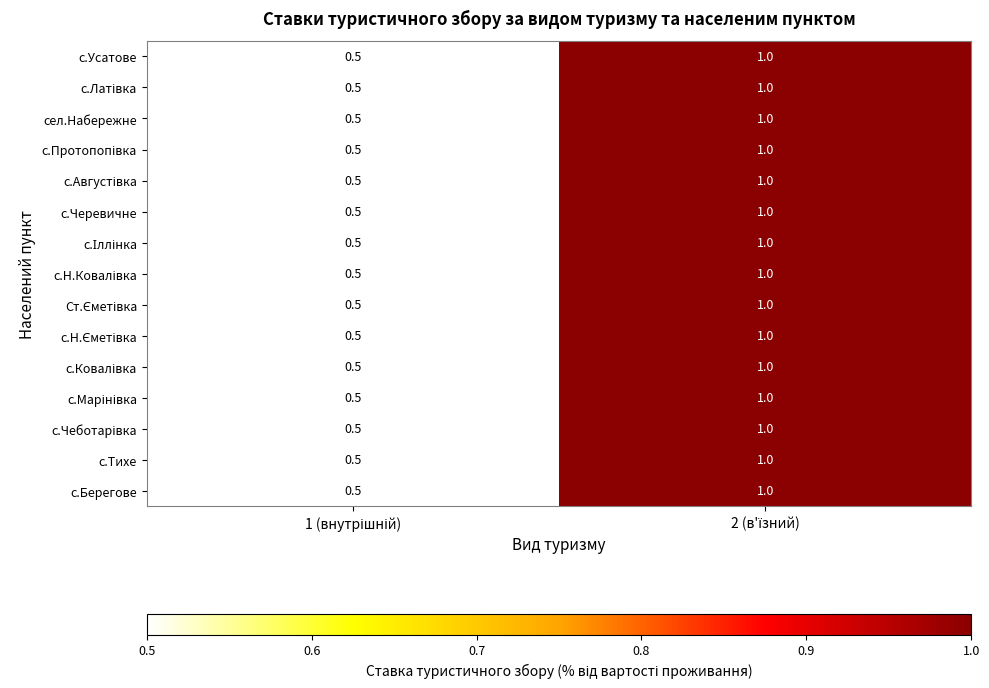

What is the highest value of the с.Тихе series?

1.0